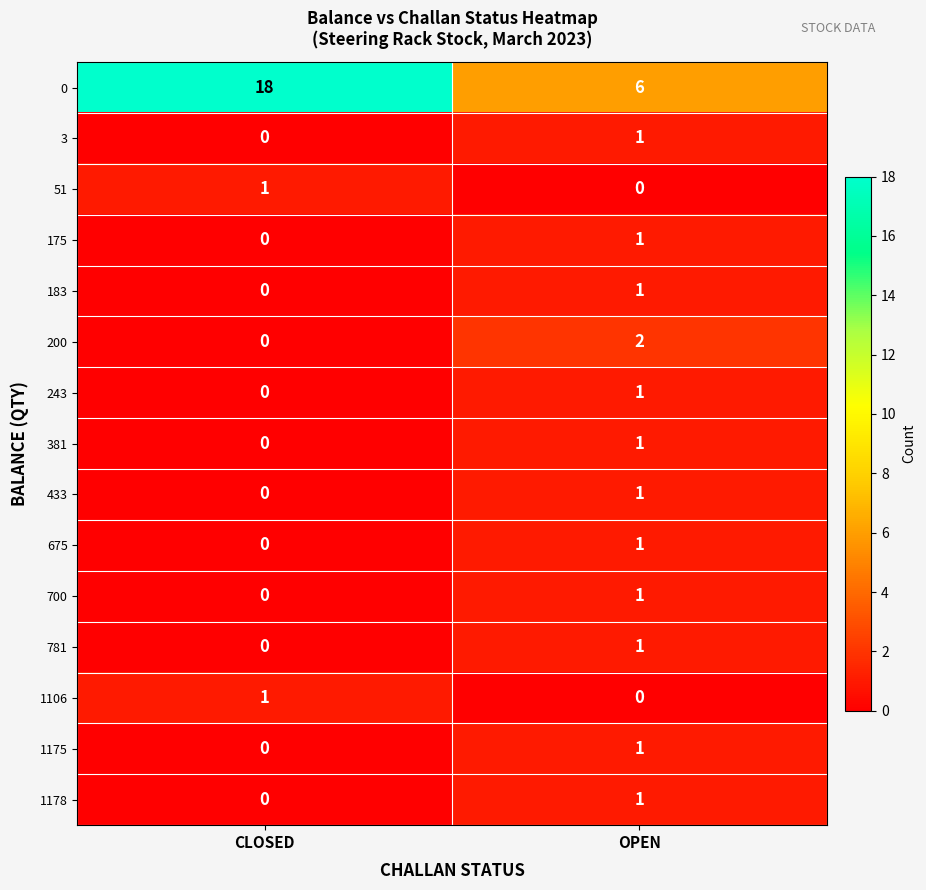

The 1106 series shows 1 at OPEN. True or false?

False